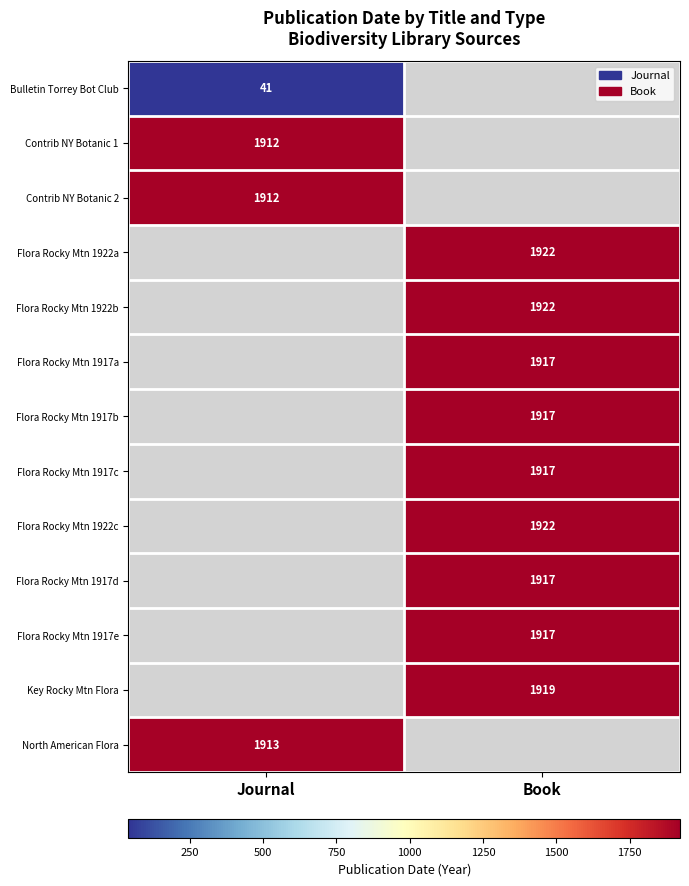

Count the number of categories in the chart.

2